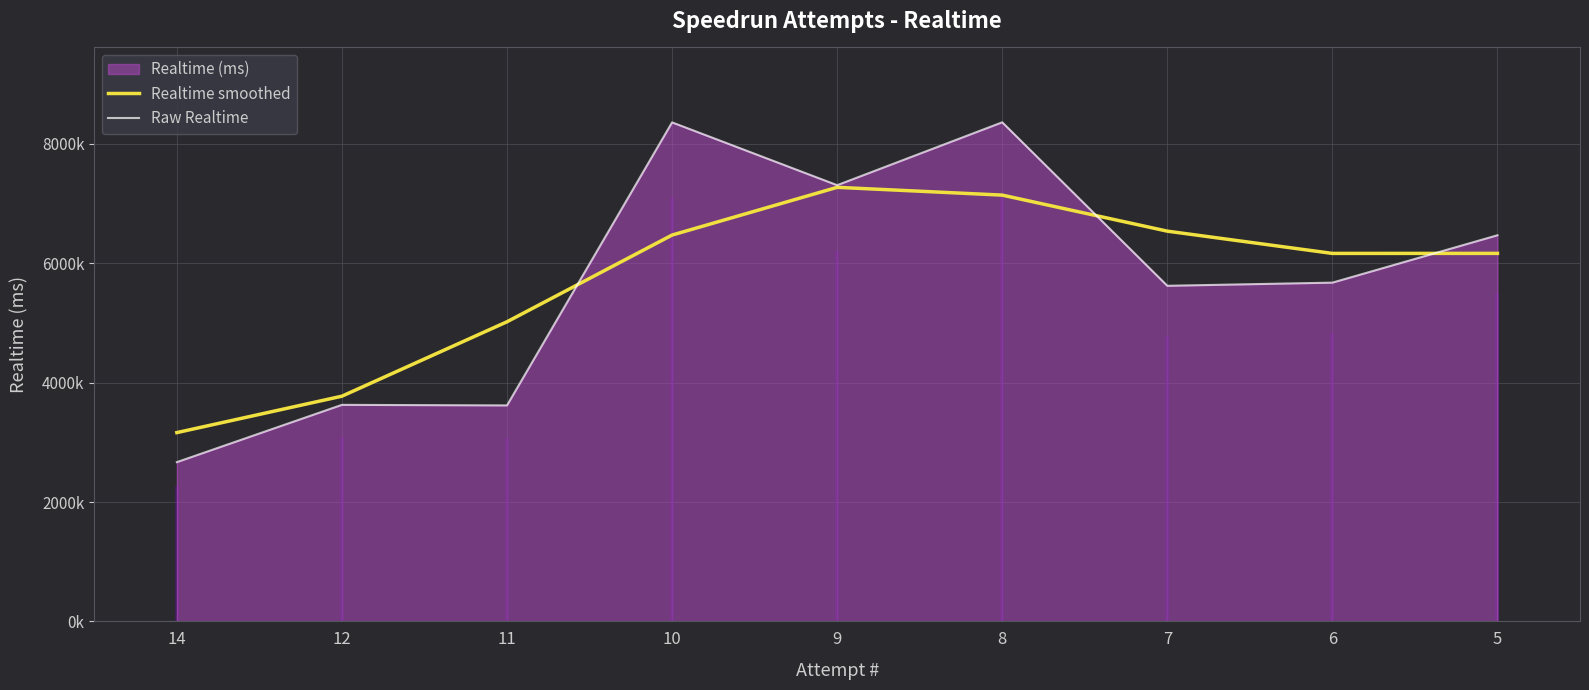

What is the value of the Realtime smoothed point at the 2nd from the left?

3773207